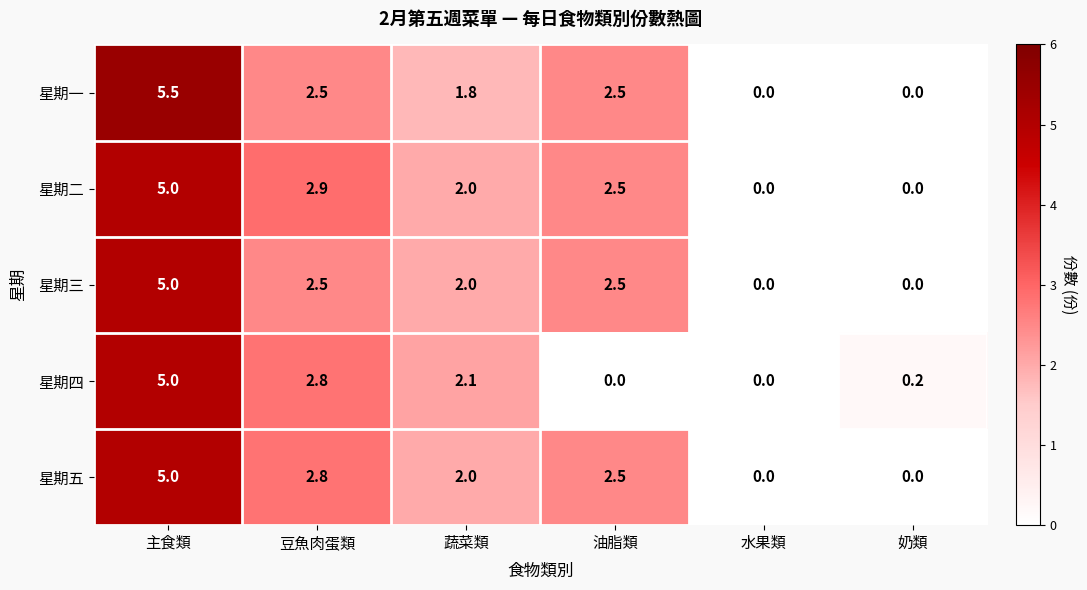

At which category is the sum across all series the highest?

主食類